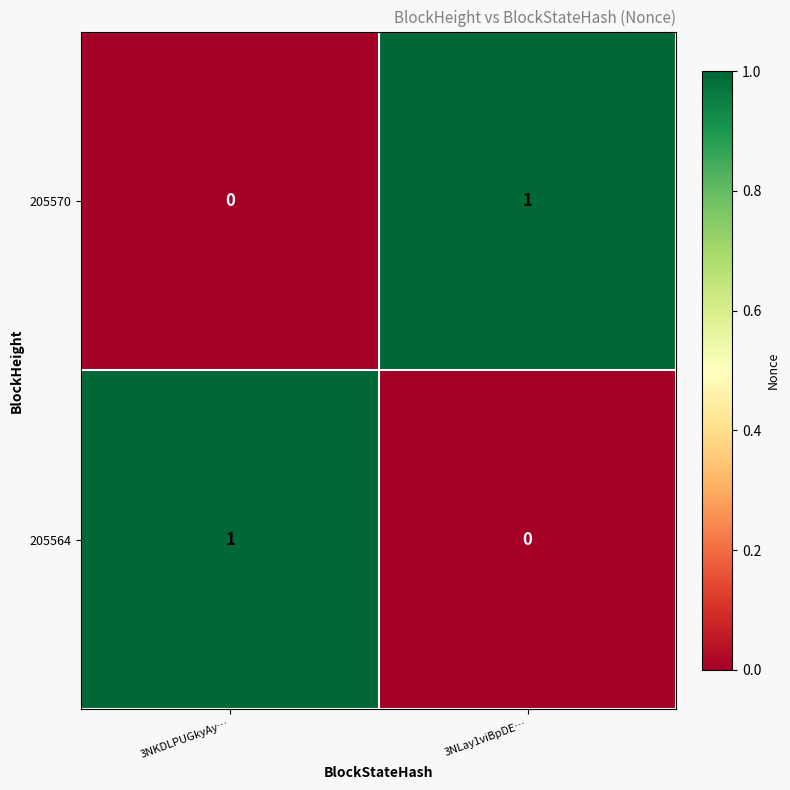

Where is 205570 nearest to the value 0?

3NKDLPUGkyAy…